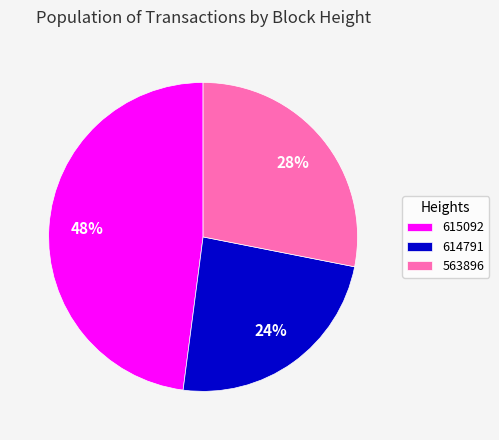

How many slices are in this pie chart?

3